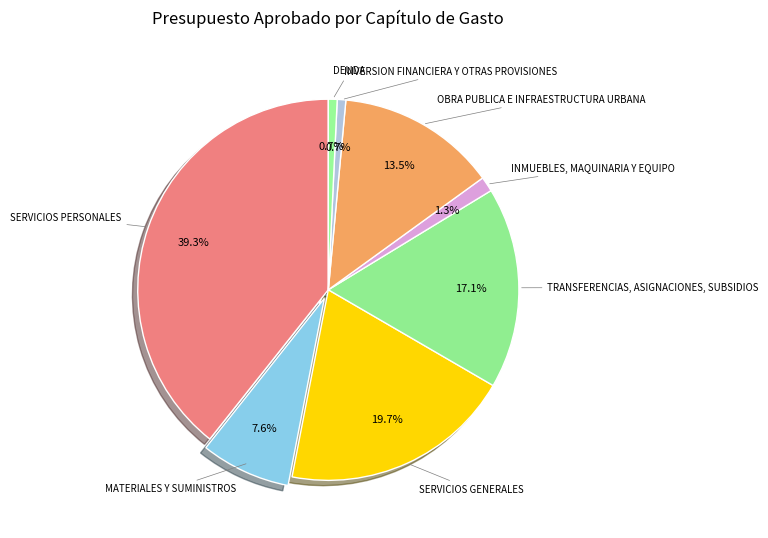

Count the number of slices in the pie.

8